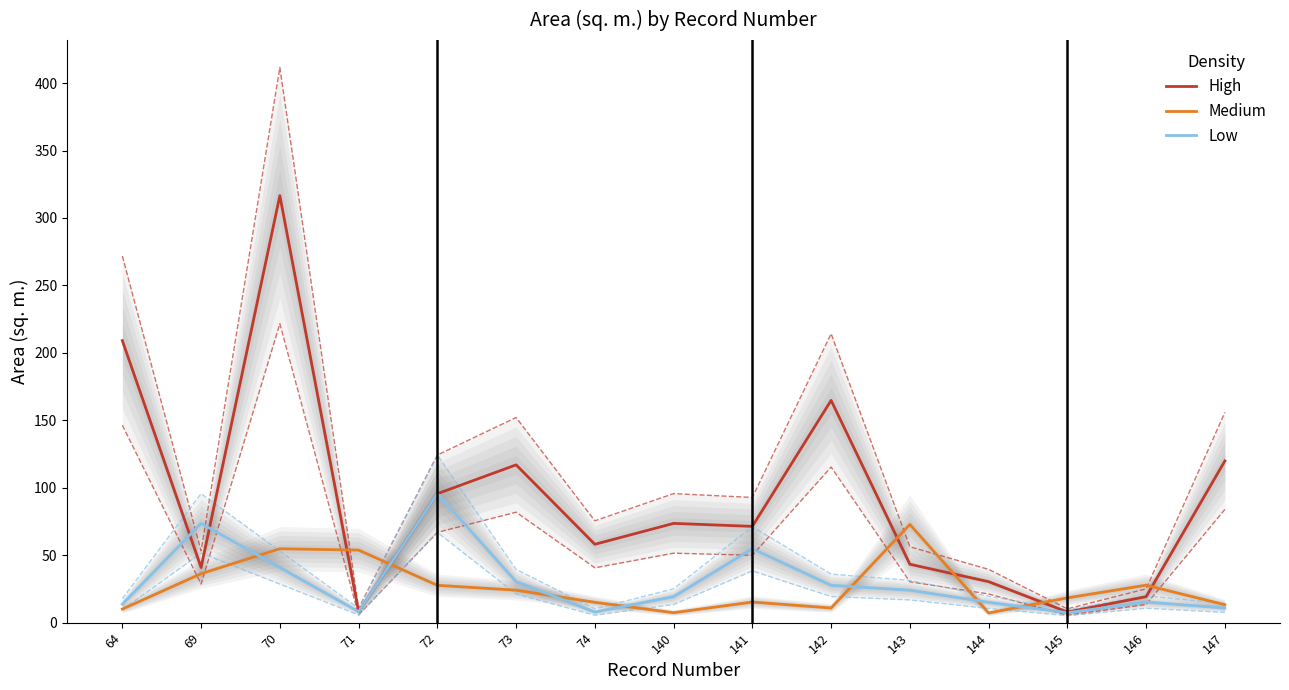

What is the highest value of the High series?

316.6